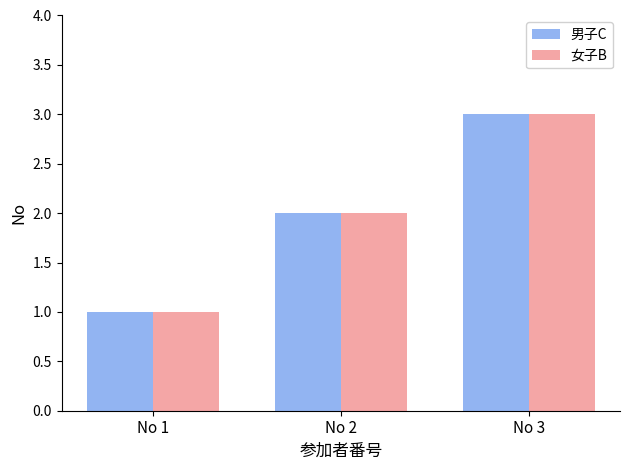

What is the difference between the 男子C values at No 2 and No 3?

1